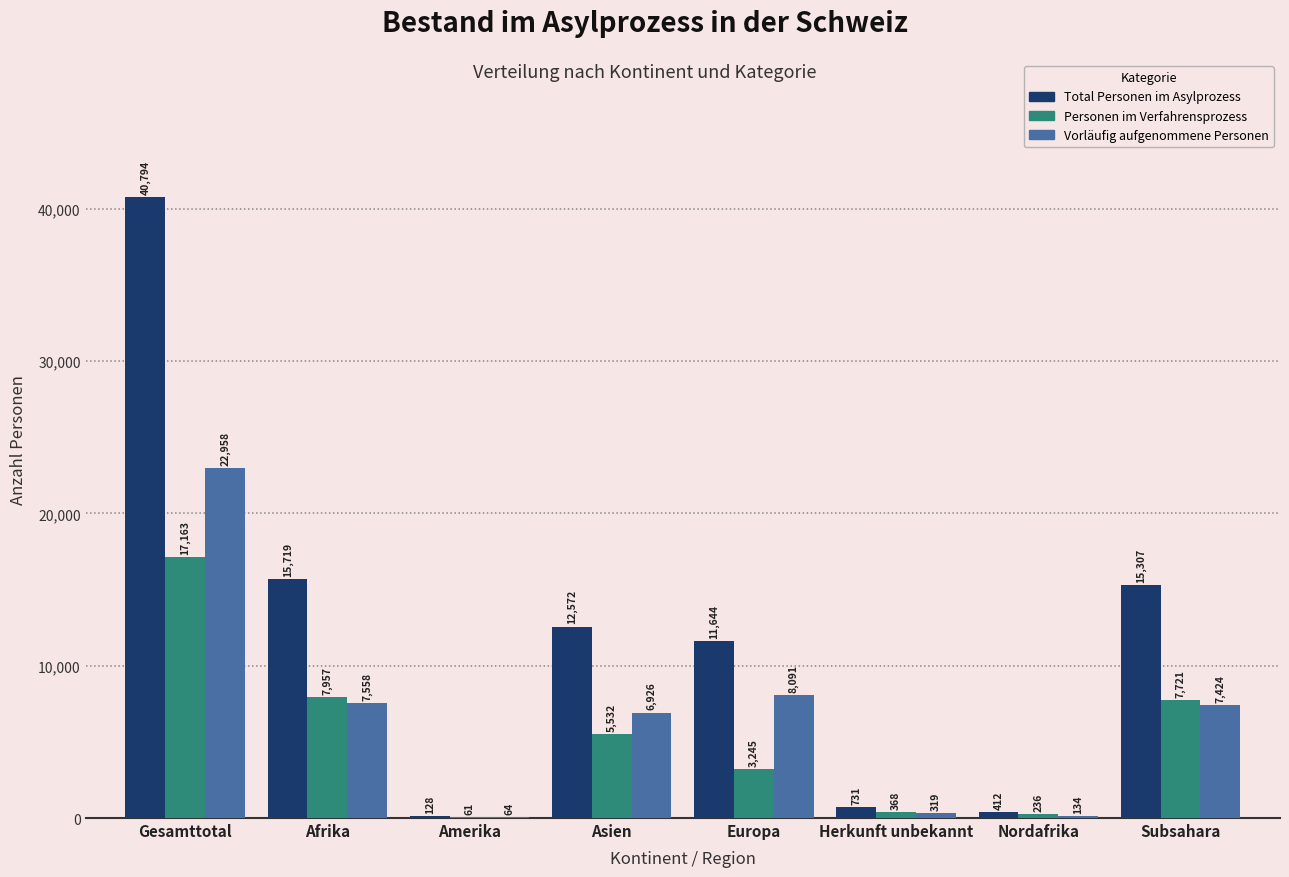

Reading left to right, transcribe all the data shown in this chart.

Total Personen im Asylprozess: Gesamttotal=40794	Afrika=15719	Amerika=128	Asien=12572	Europa=11644	Herkunft unbekannt=731	Nordafrika=412	Subsahara=15307
Personen im Verfahrensprozess: Gesamttotal=17163	Afrika=7957	Amerika=61	Asien=5532	Europa=3245	Herkunft unbekannt=368	Nordafrika=236	Subsahara=7721
Vorläufig aufgenommene Personen: Gesamttotal=22958	Afrika=7558	Amerika=64	Asien=6926	Europa=8091	Herkunft unbekannt=319	Nordafrika=134	Subsahara=7424